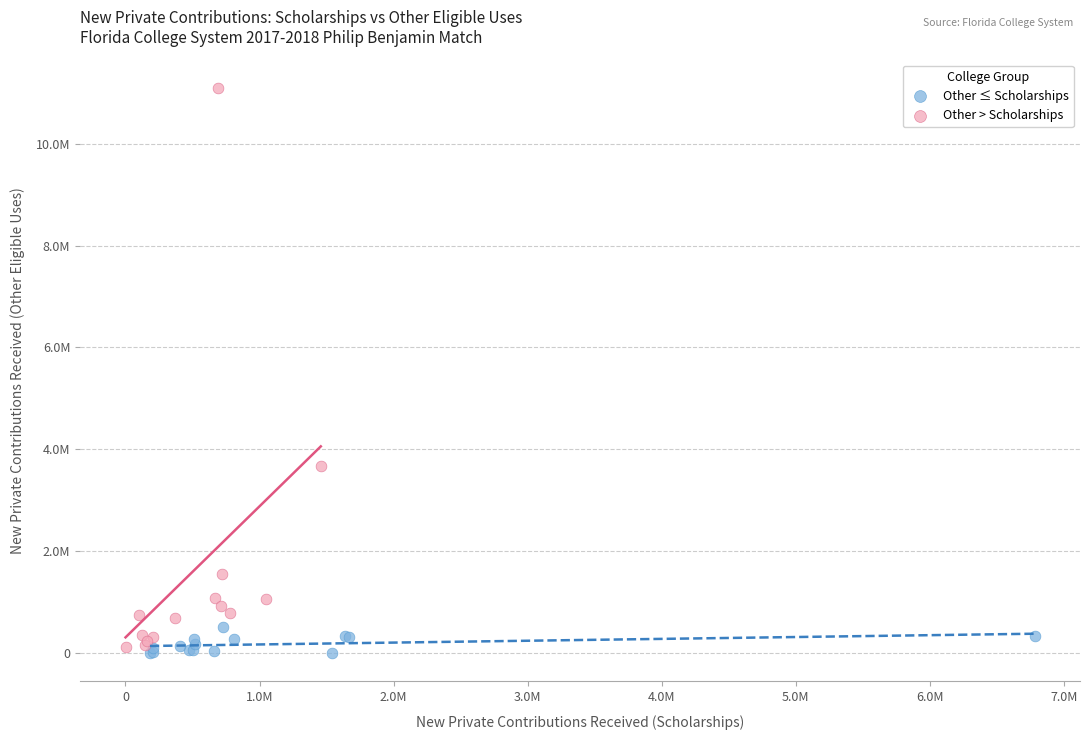

What are all the series names shown in the legend?

Other ≤ Scholarships, Other > Scholarships